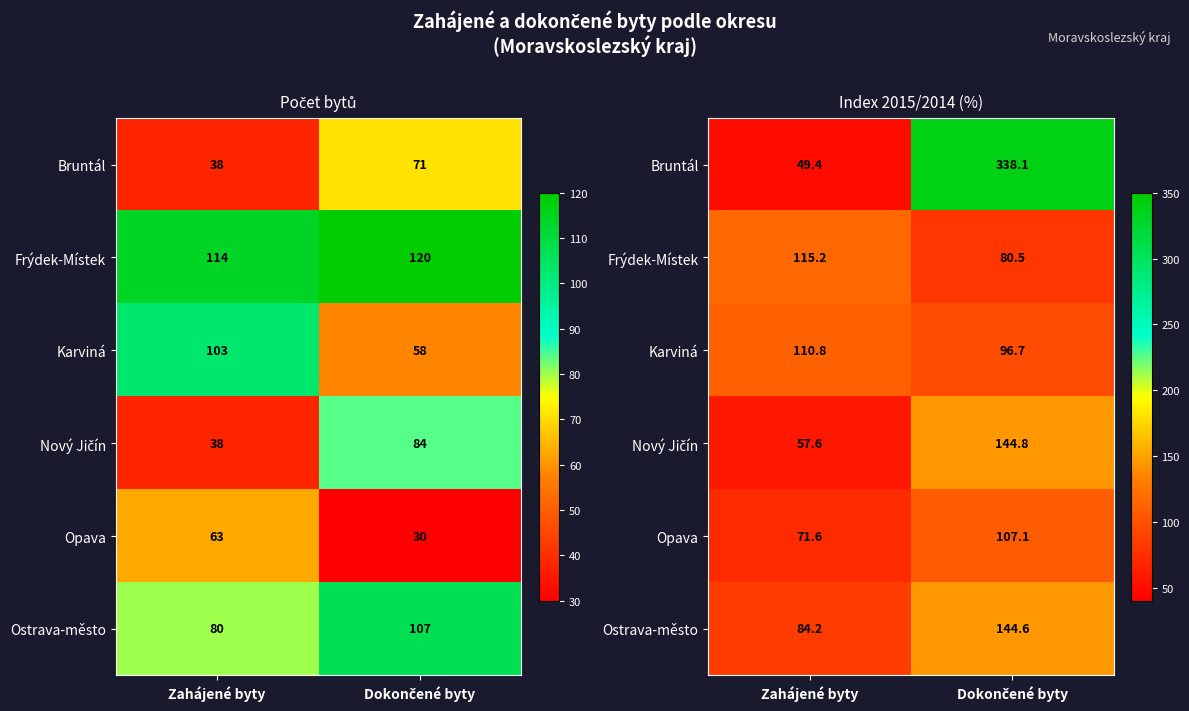

True or false: Bruntál has a value of 483.3 at Dokončené byty.

False